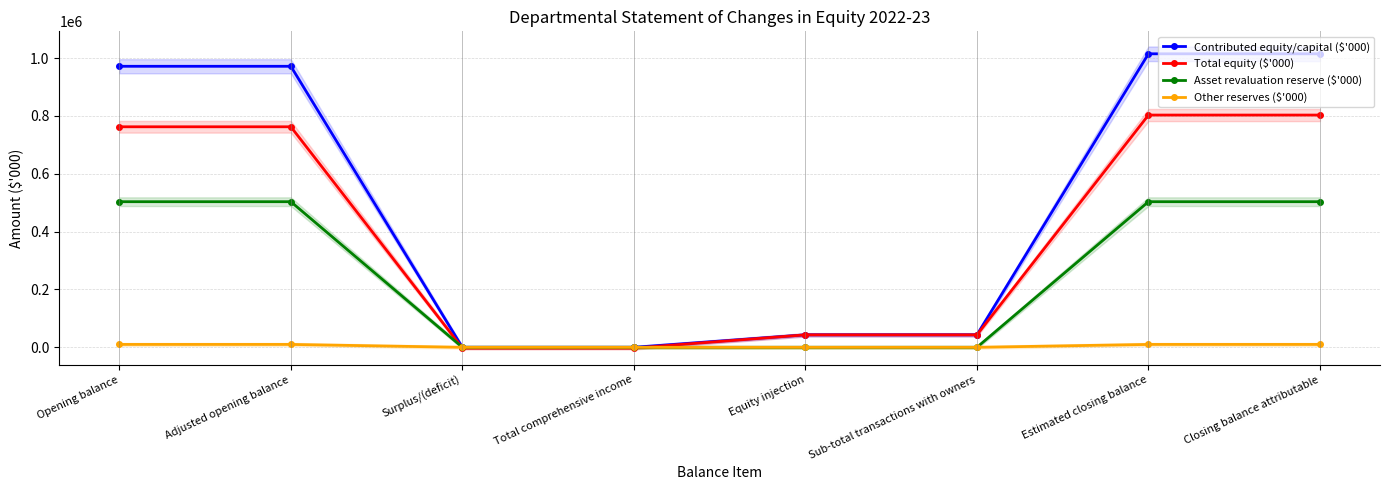

What are all the series names shown in the legend?

Contributed equity/capital ($'000), Total equity ($'000), Asset revaluation reserve ($'000), Other reserves ($'000)